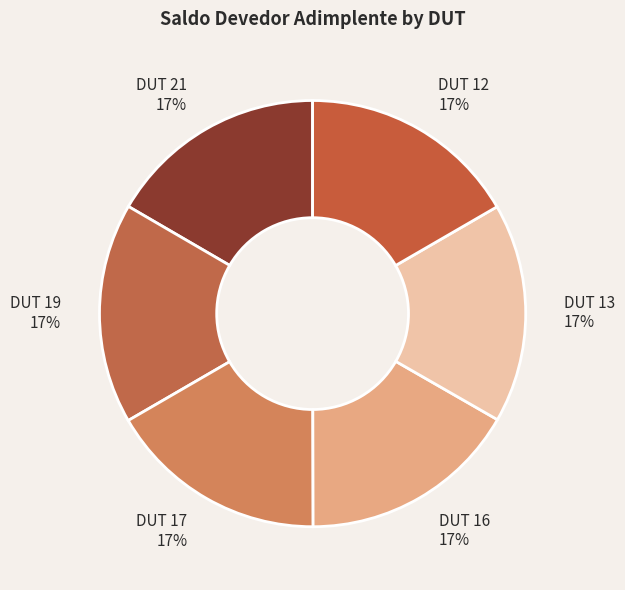

To the nearest percent, what is the average slice percentage?

17%